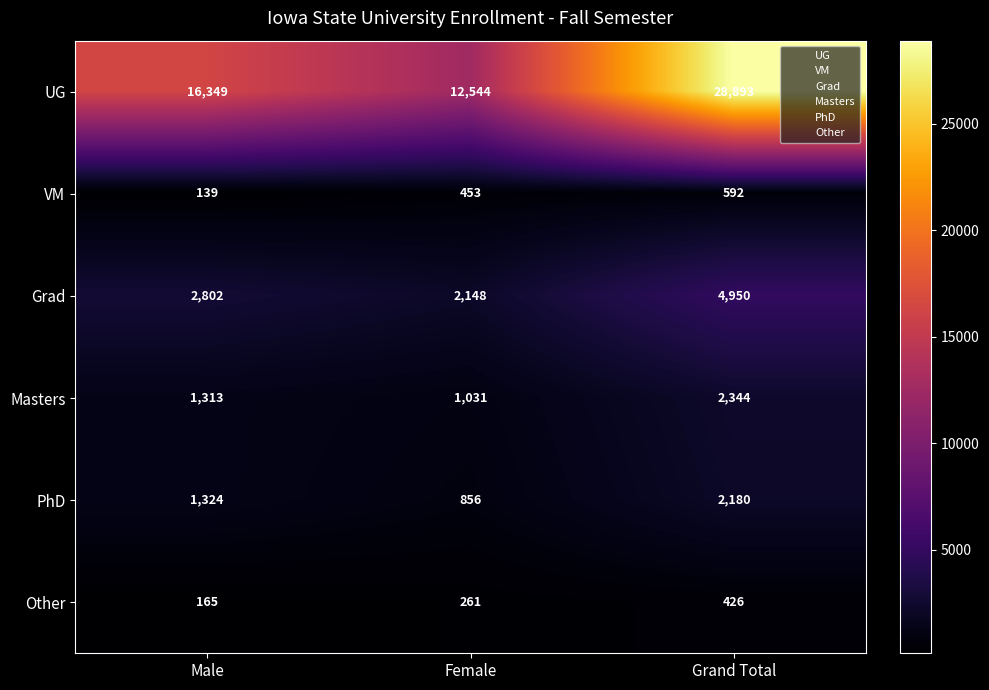

What is the sum of the UG values at Female and Male?

28893